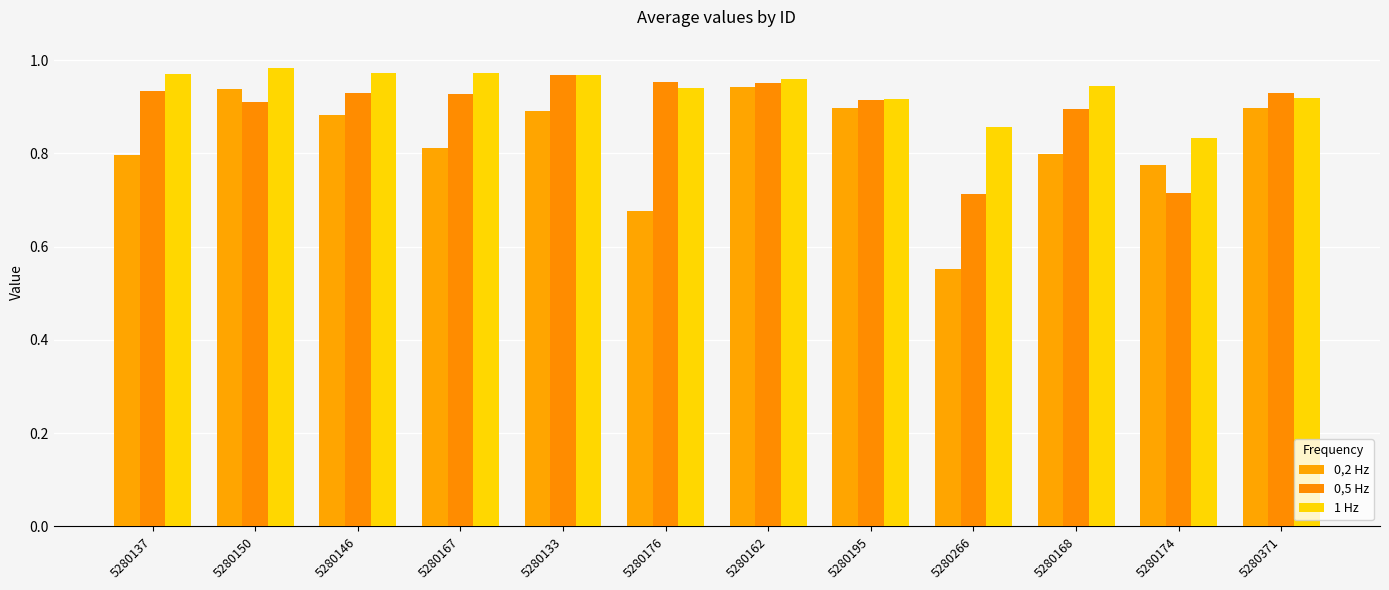

True or false: 0,2 Hz has a value of 0.7 at 5280176.

True